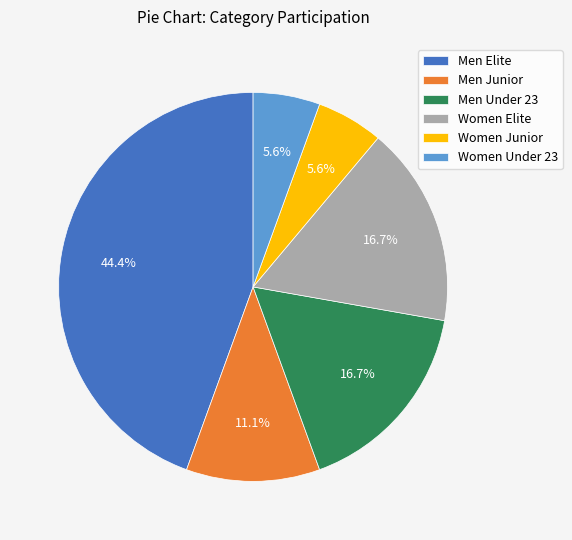

Does Women Under 23 represent more than half of the total?

No